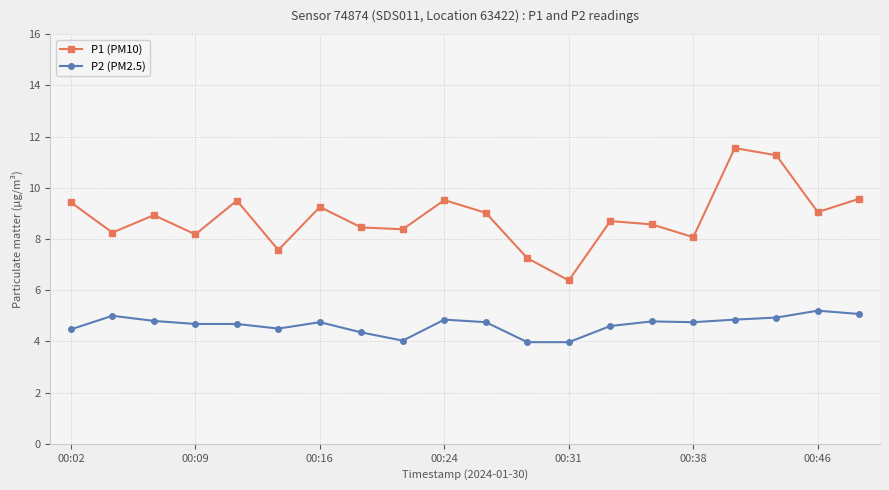

What is the highest value of the P1 (PM10) series?

11.6